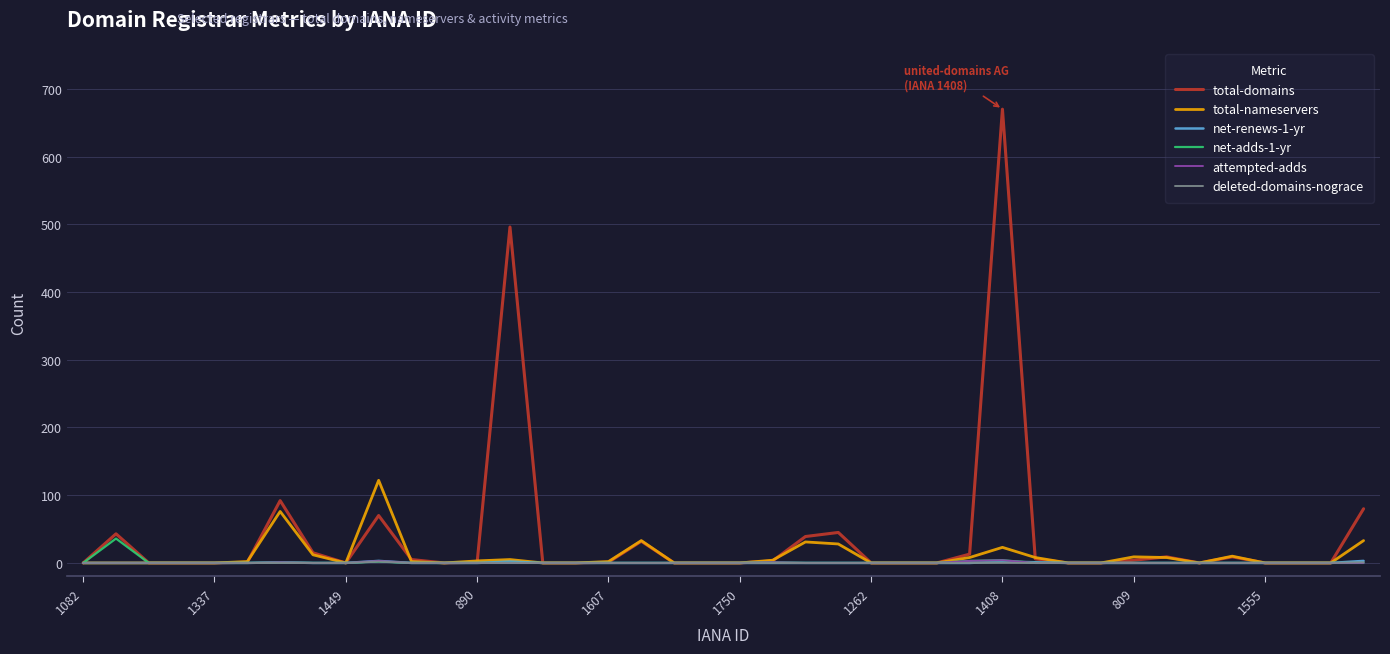

What is the highest value of the total-nameservers series?

122